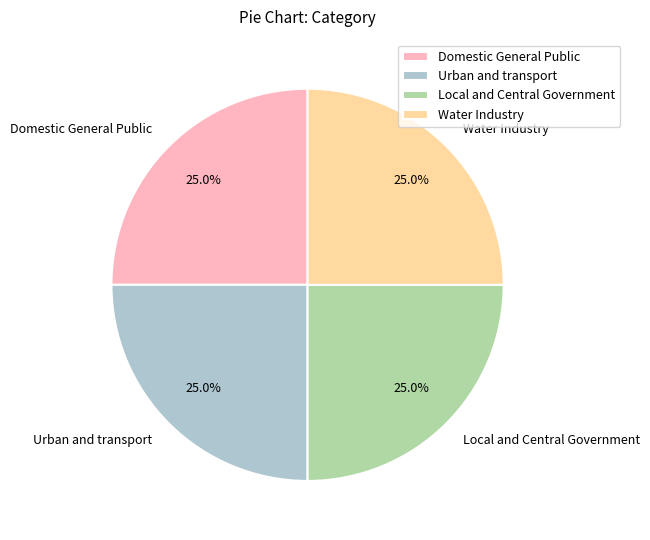

What portion of the pie excludes Water Industry?

75.0%